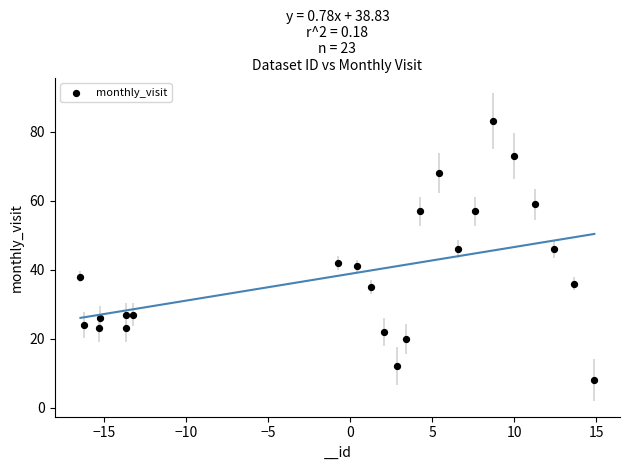

What is the range of Y values (max minus min)?

75